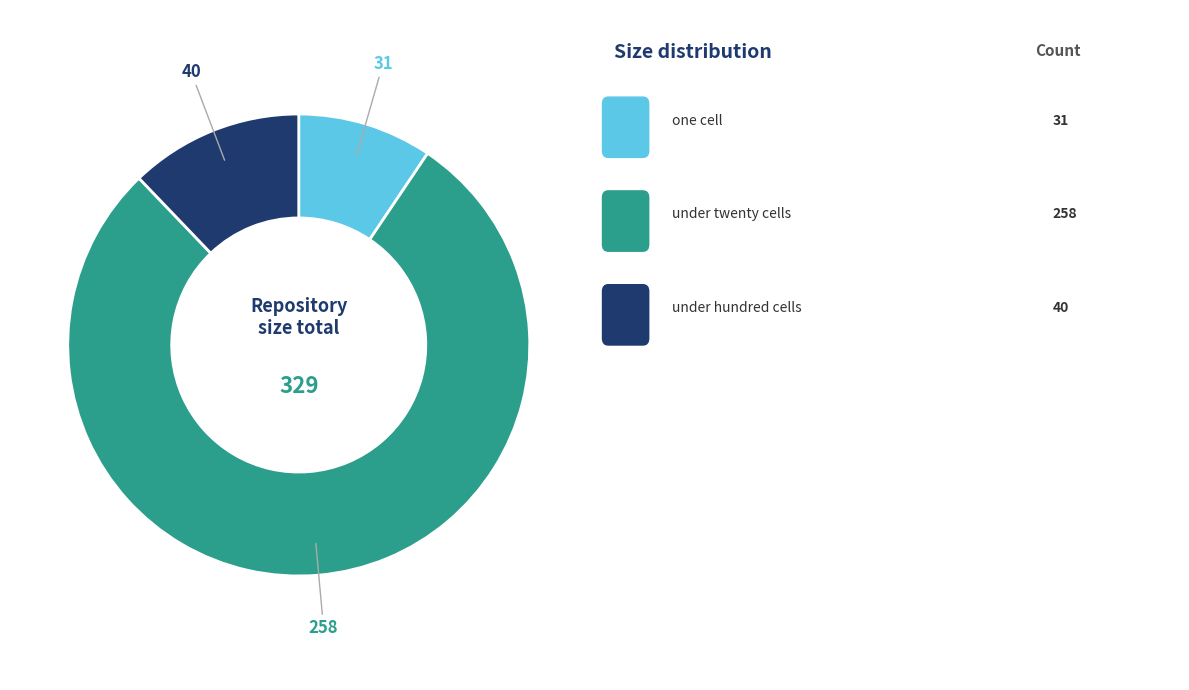

Does any single category account for the majority?

Yes